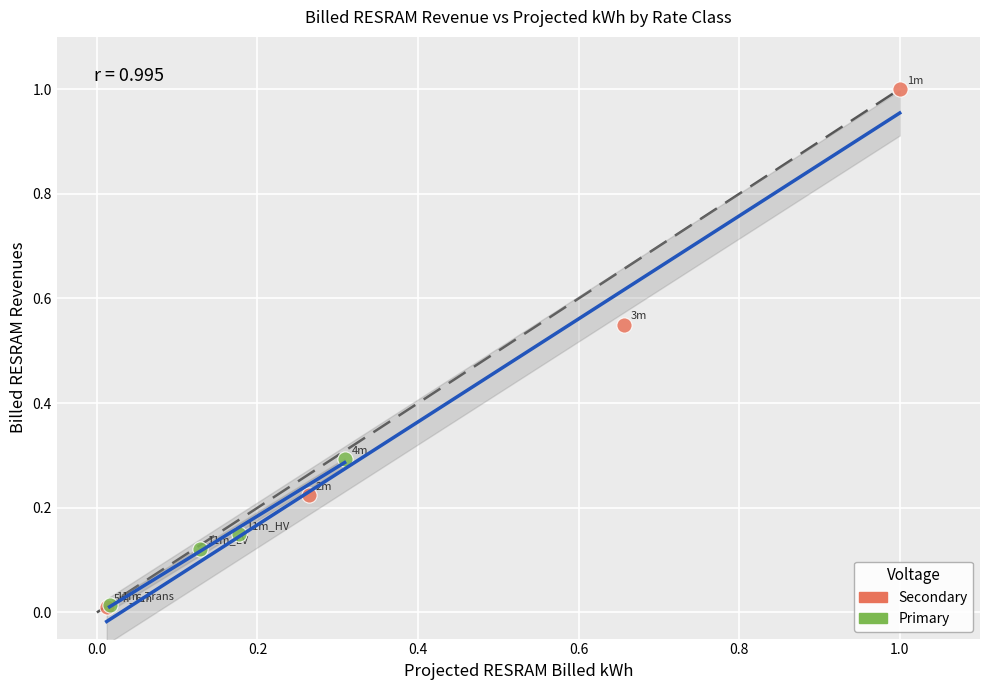

Which series has the widest spread of Y values?

Secondary